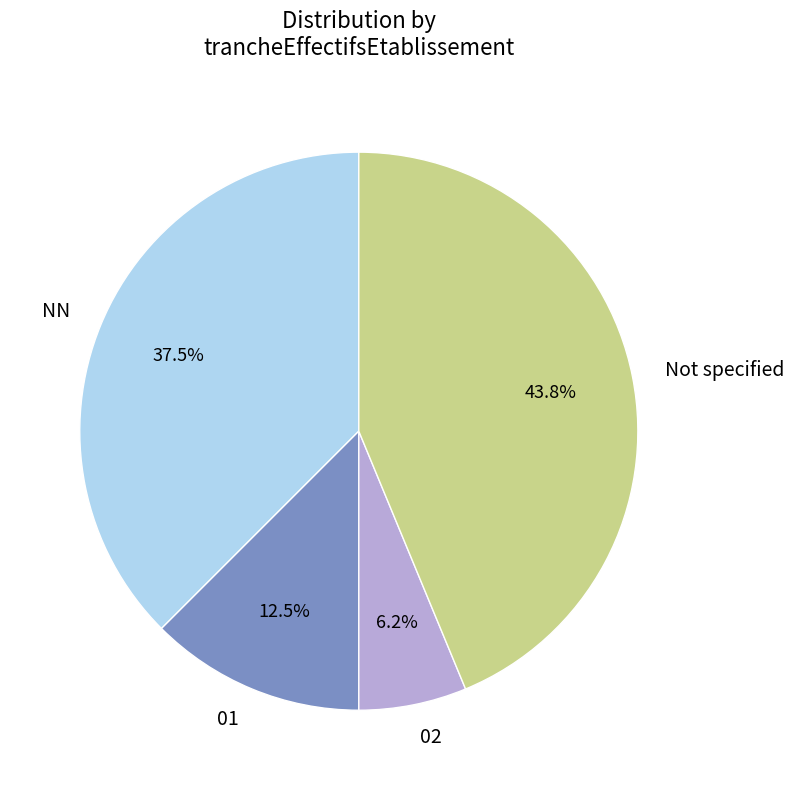

Is it true that NN is 67% of the pie?

False